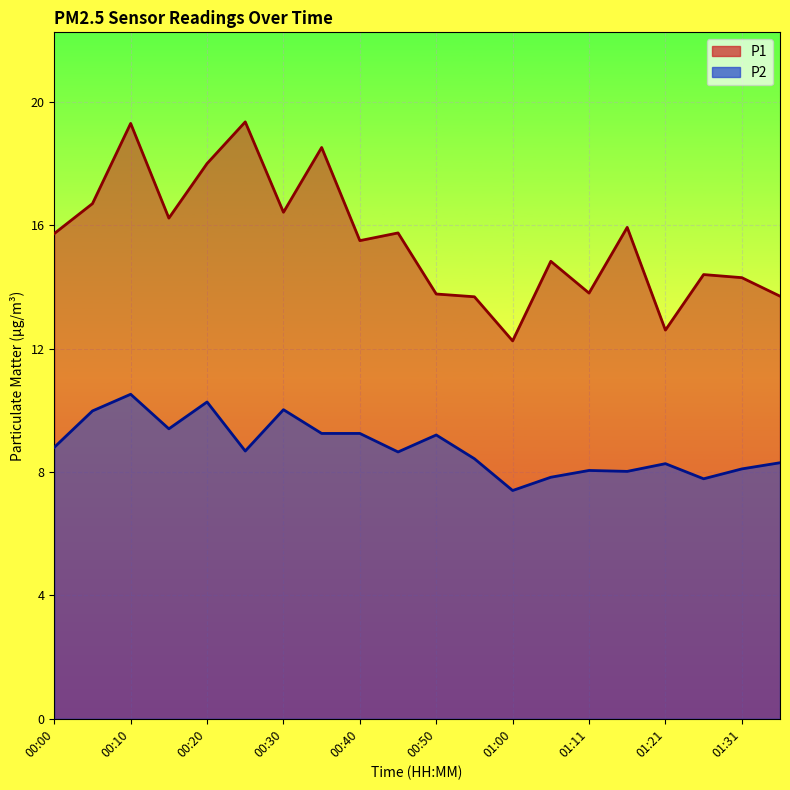

Which category has the highest value across all series?

00:25